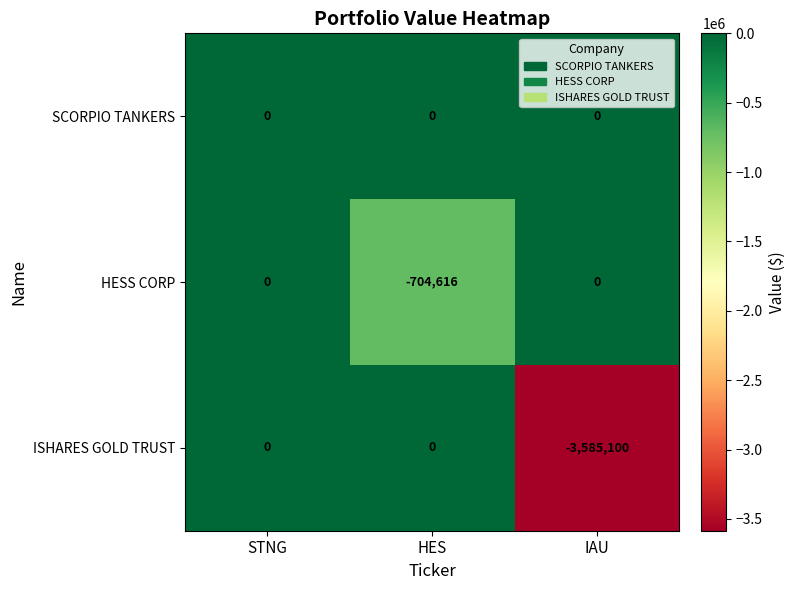

List the series in order of their overall mean, highest first.

SCORPIO TANKERS, HESS CORP, ISHARES GOLD TRUST